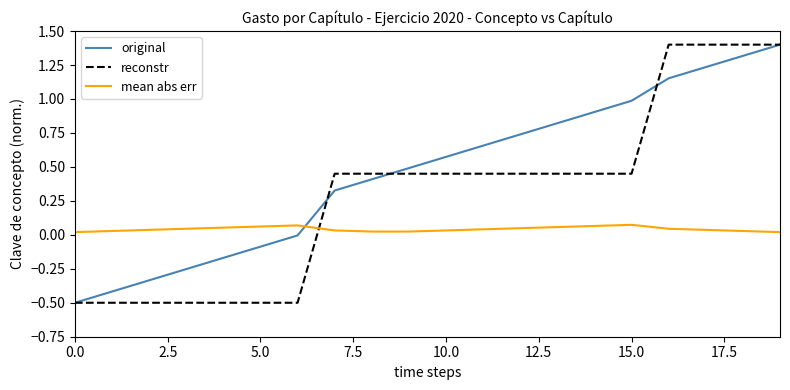

What is the greatest value displayed?

1.4